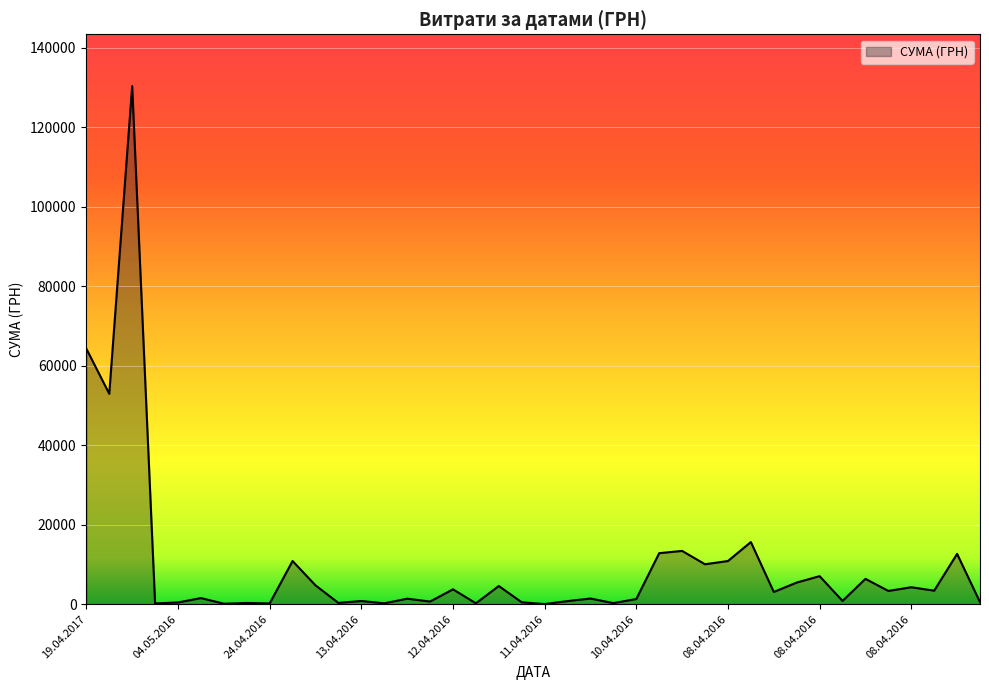

What is the difference between the maximum and minimum values?

130357.3